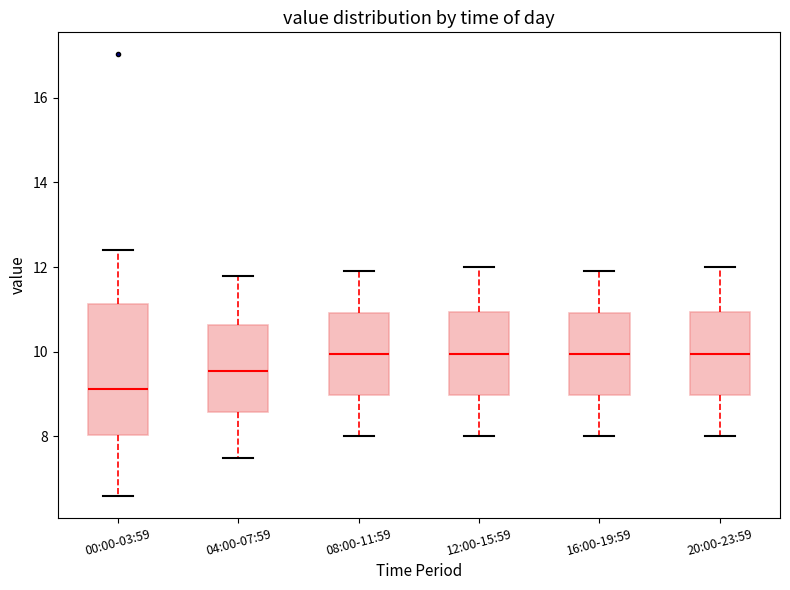

Which box is the tallest, from its lower edge to its upper edge?

00:00-03:59